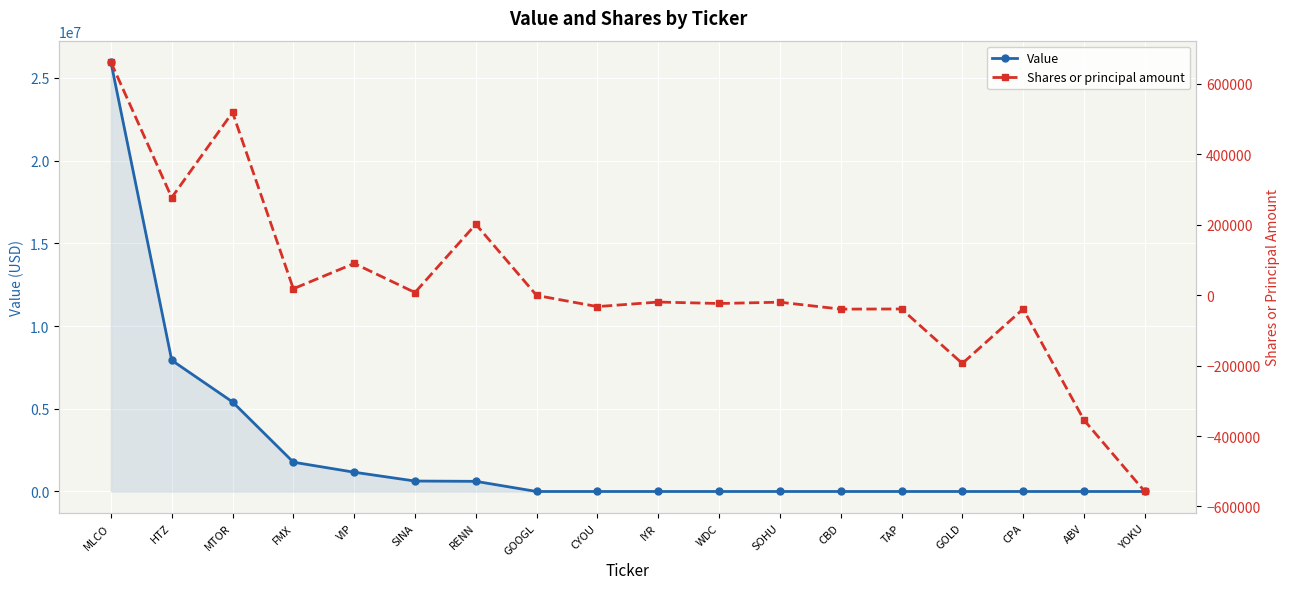

Reading left to right, extract all data points from this chart.

Value: 25948000	7929000	5412000	1771000	1165000	632000	614000	0	0	0	0	0	0	0	0	0	0	0
Shares or principal amount: 661597	277039	518910	18096	90000	7498	201336	-807	-32535	-19600	-23705	-20000	-39696	-39265	-194000	-39342	-354561	-557499